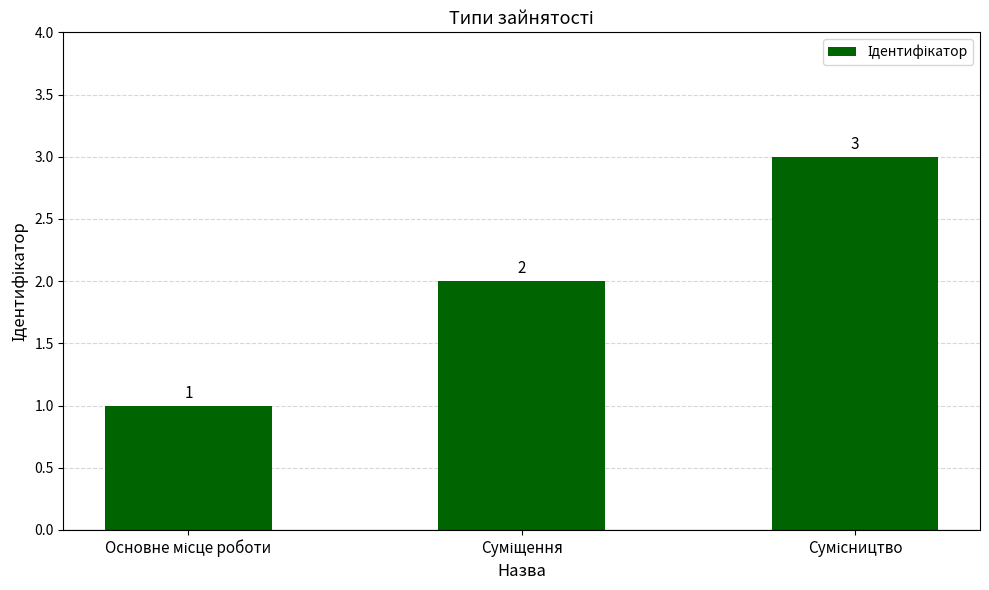

What is the greatest value displayed?

3